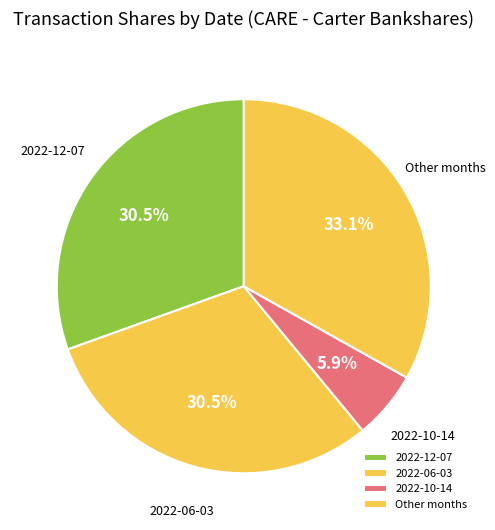

To the nearest percent, what is the difference between the largest and smallest slice percentages?

27%